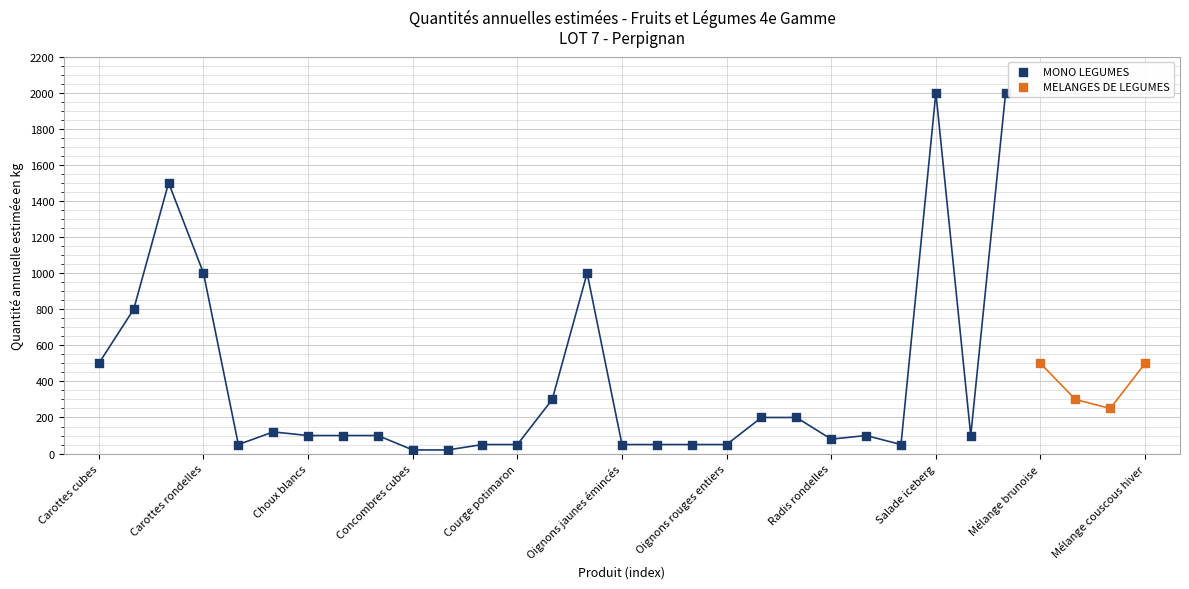

Which series reaches the maximum Y coordinate?

MONO LEGUMES